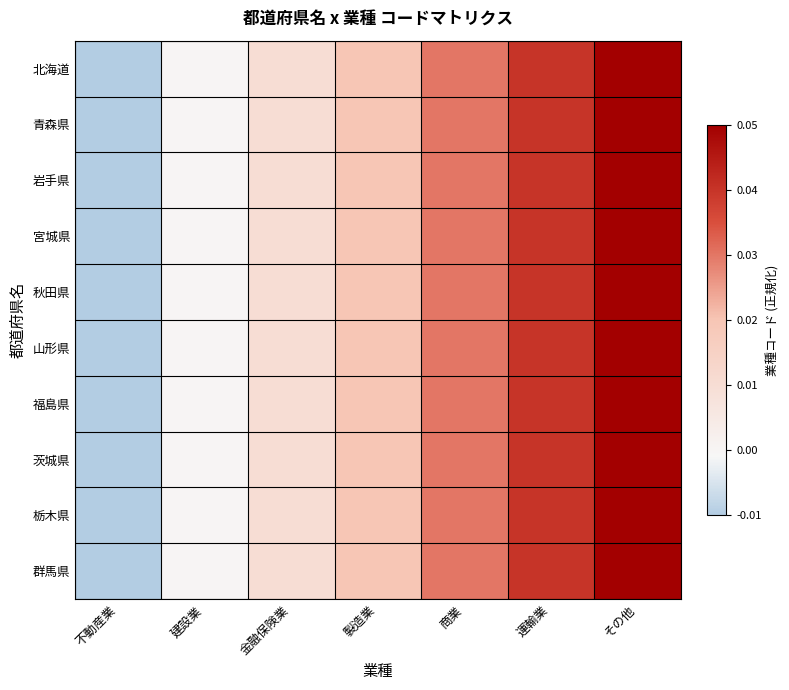

Reading left to right, what are all the values shown in this chart?

北海道: 不動産業=-0.0	建設業=-0.0	金融保険業=0.0	製造業=0.0	商業=0.0	運輸業=0.0	その他=0.0
青森県: 不動産業=-0.0	建設業=-0.0	金融保険業=0.0	製造業=0.0	商業=0.0	運輸業=0.0	その他=0.0
岩手県: 不動産業=-0.0	建設業=-0.0	金融保険業=0.0	製造業=0.0	商業=0.0	運輸業=0.0	その他=0.0
宮城県: 不動産業=-0.0	建設業=-0.0	金融保険業=0.0	製造業=0.0	商業=0.0	運輸業=0.0	その他=0.0
秋田県: 不動産業=-0.0	建設業=-0.0	金融保険業=0.0	製造業=0.0	商業=0.0	運輸業=0.0	その他=0.0
山形県: 不動産業=-0.0	建設業=-0.0	金融保険業=0.0	製造業=0.0	商業=0.0	運輸業=0.0	その他=0.0
福島県: 不動産業=-0.0	建設業=-0.0	金融保険業=0.0	製造業=0.0	商業=0.0	運輸業=0.0	その他=0.0
茨城県: 不動産業=-0.0	建設業=-0.0	金融保険業=0.0	製造業=0.0	商業=0.0	運輸業=0.0	その他=0.0
栃木県: 不動産業=-0.0	建設業=-0.0	金融保険業=0.0	製造業=0.0	商業=0.0	運輸業=0.0	その他=0.0
群馬県: 不動産業=-0.0	建設業=-0.0	金融保険業=0.0	製造業=0.0	商業=0.0	運輸業=0.0	その他=0.0